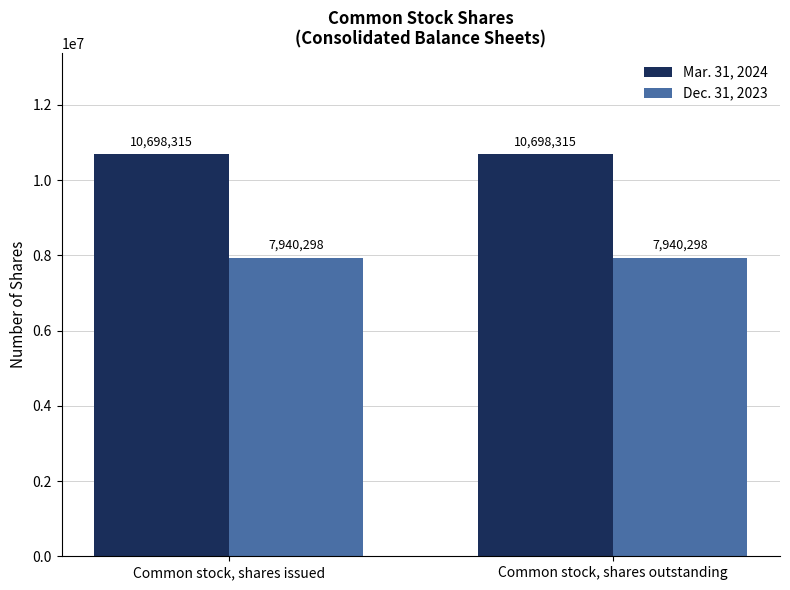

Reading left to right, what are all the values shown in this chart?

Mar. 31, 2024: Common stock, shares issued=10698315	Common stock, shares outstanding=10698315
Dec. 31, 2023: Common stock, shares issued=7940298	Common stock, shares outstanding=7940298